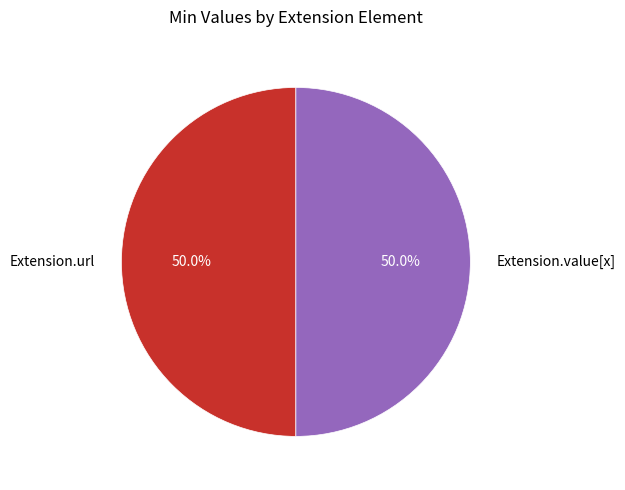

Approximately how many times larger is the value at Extension.url compared to Extension.value[x]?

1.0